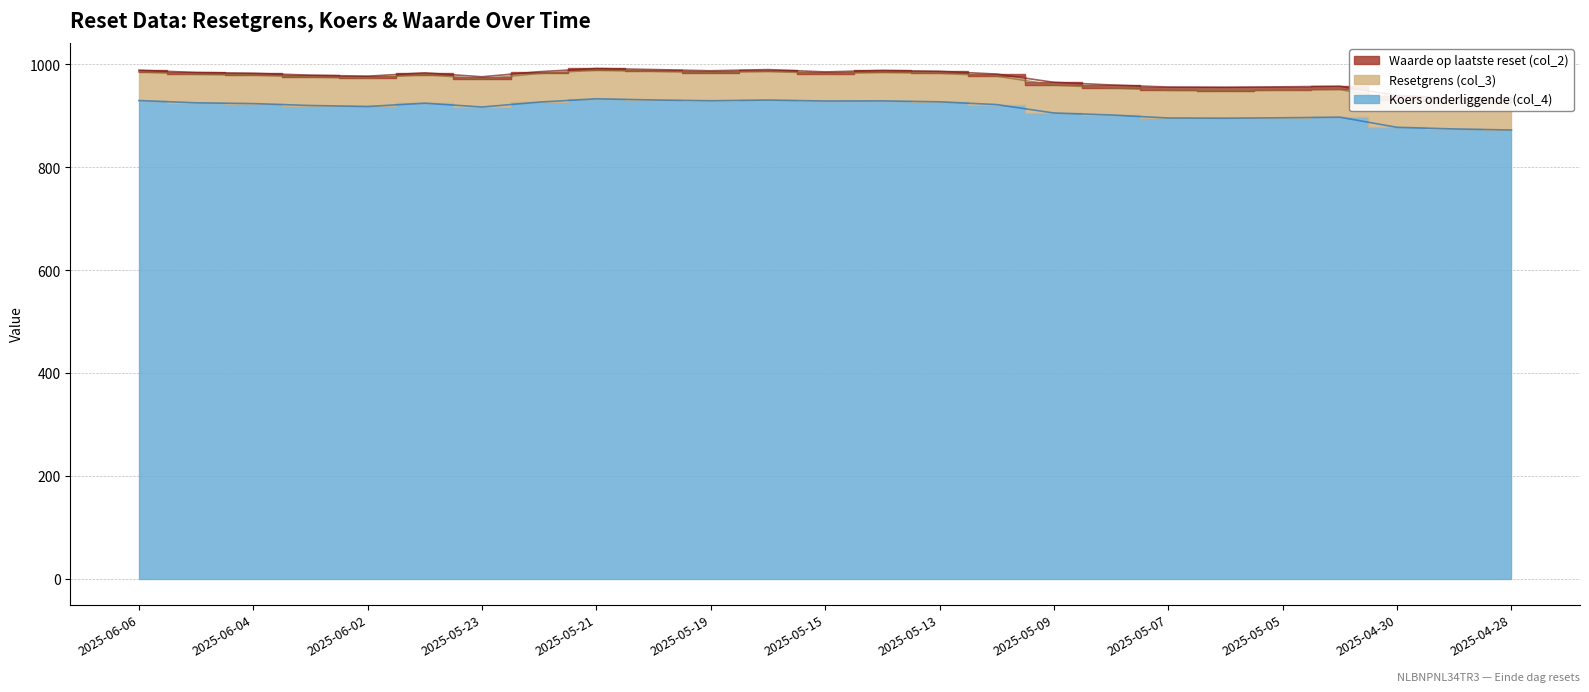

At which category is the sum across all series the highest?

2025-05-21